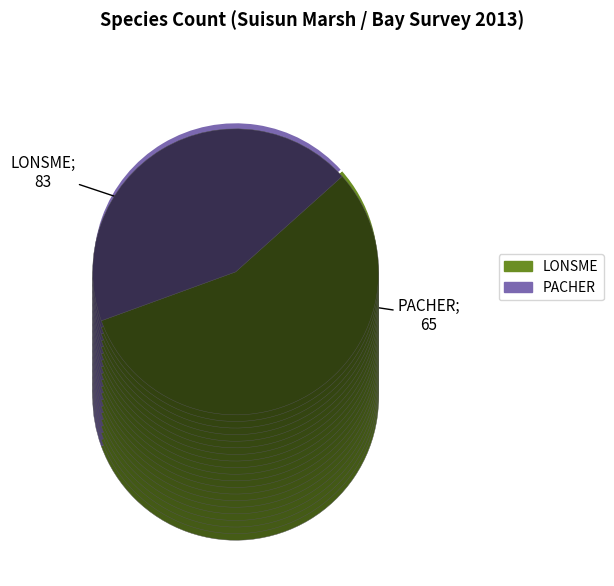

To the nearest percent, what is the combined percentage of PACHER and LONSME?

100%